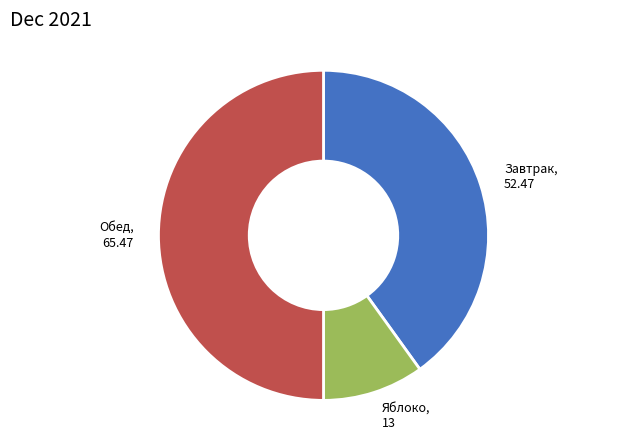

Count the number of slices in the pie.

3